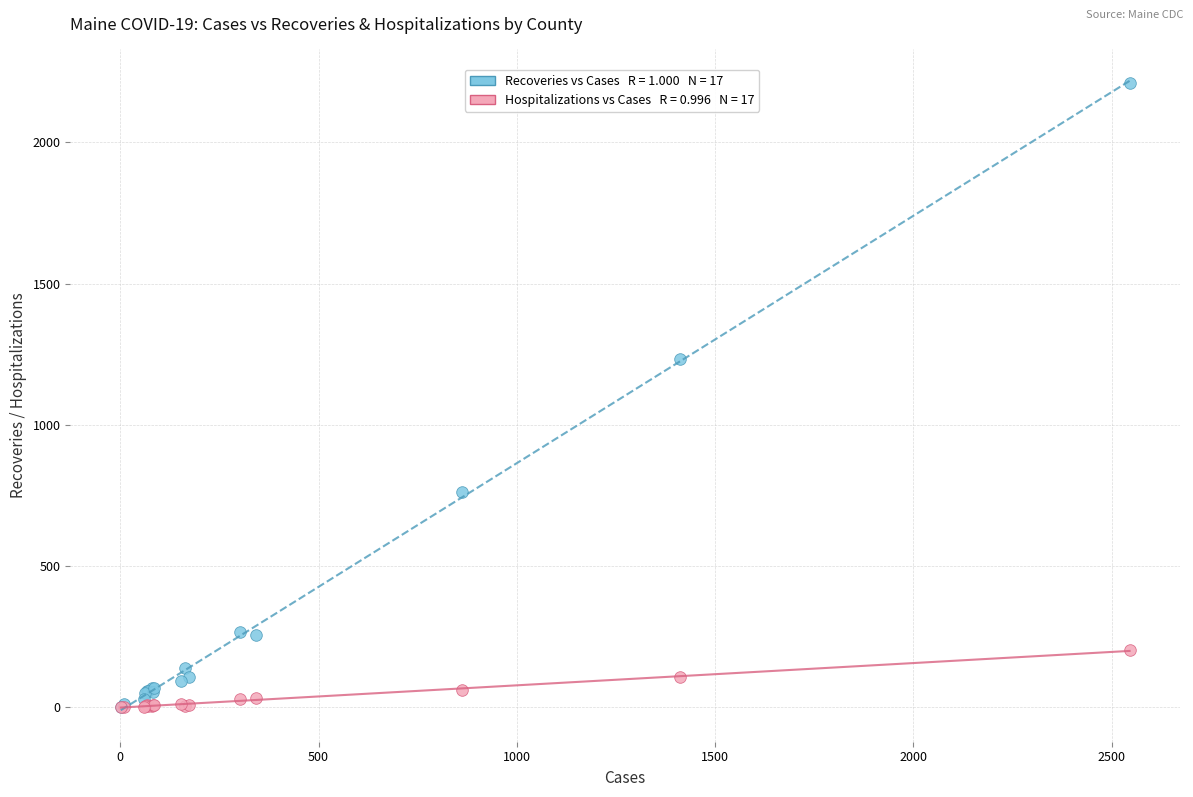

Across all series, what Y value is closest to 1105?

1233